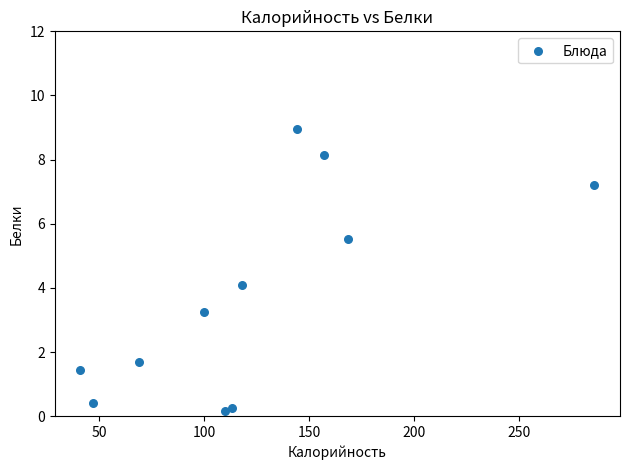

What is the range of X values (max minus min)?

244.4